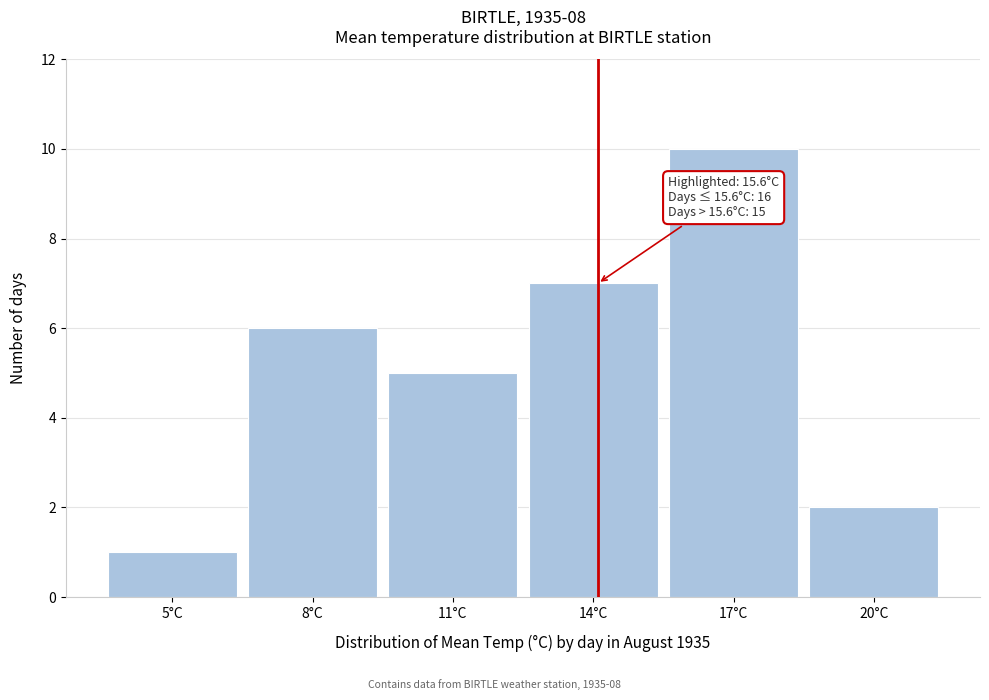

Reading left to right, list all the values displayed in this chart.

1	6	5	7	10	2